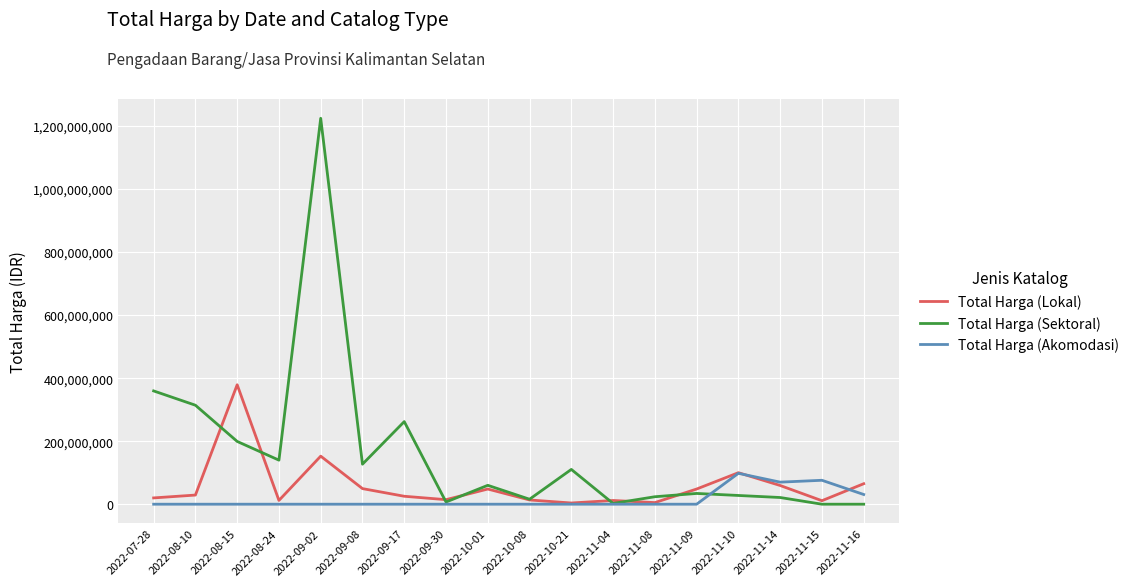

What is the maximum value for Total Harga (Lokal)?

379075000